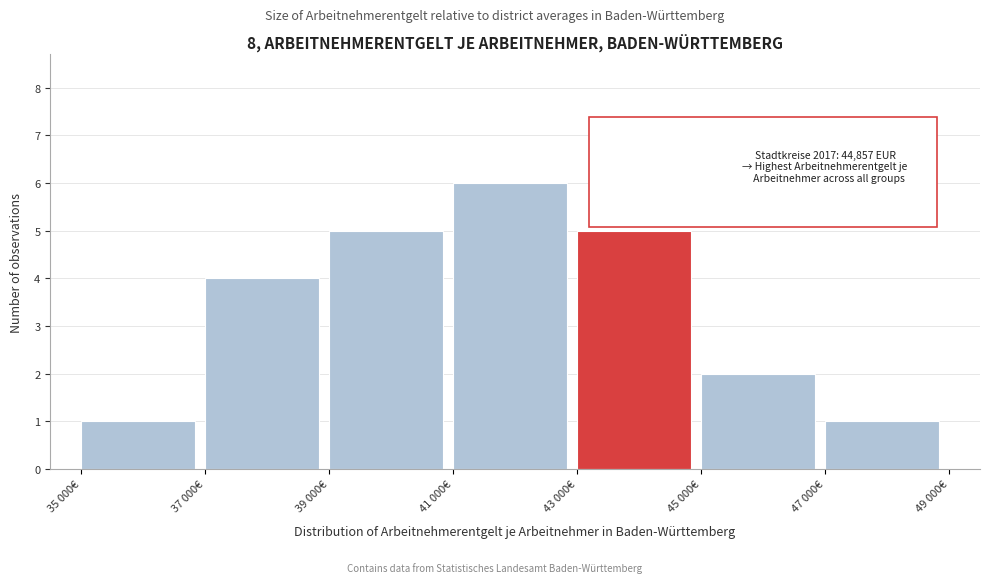

Reading left to right, list all the values displayed in this chart.

35 000€=1	37 000€=4	39 000€=5	41 000€=6	43 000€=5	45 000€=2	47 000€=1